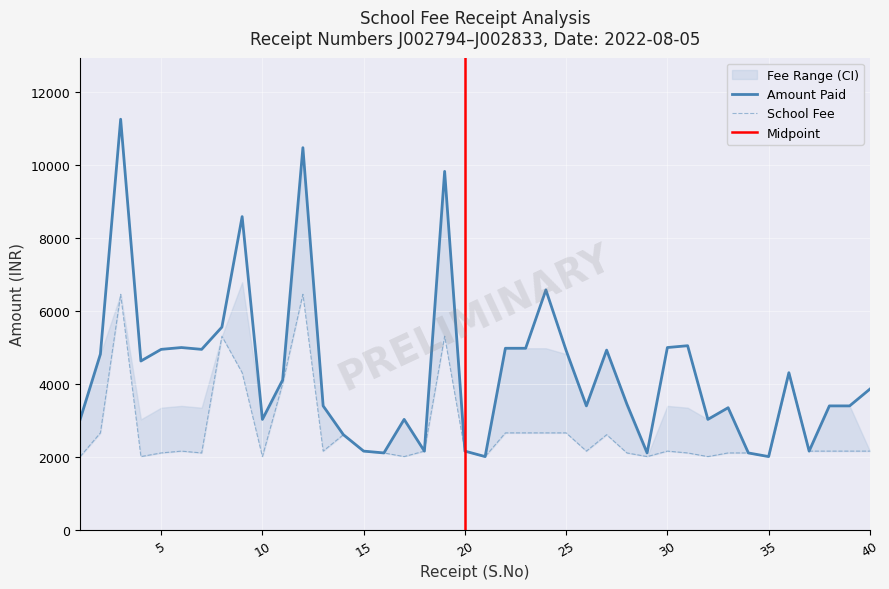

True or false: AMOUNT PAID and SCHOOL FEE intersect in this chart.

False